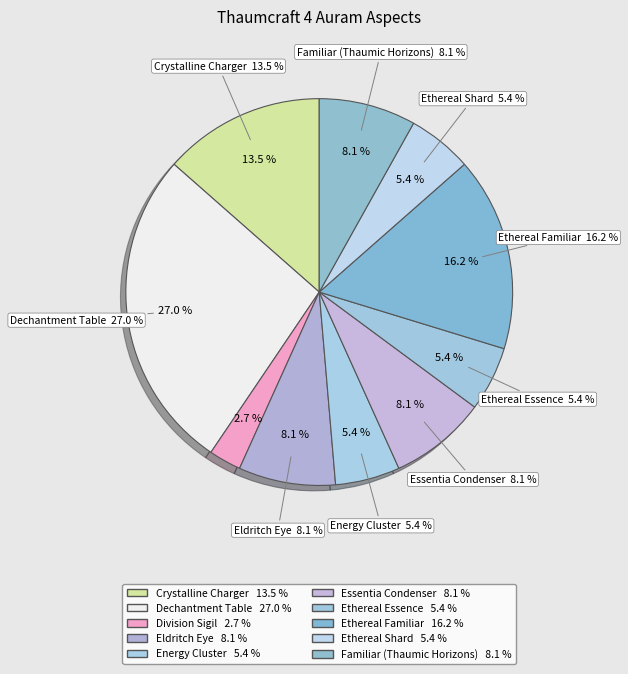

Which slice is the largest?

Dechantment Table